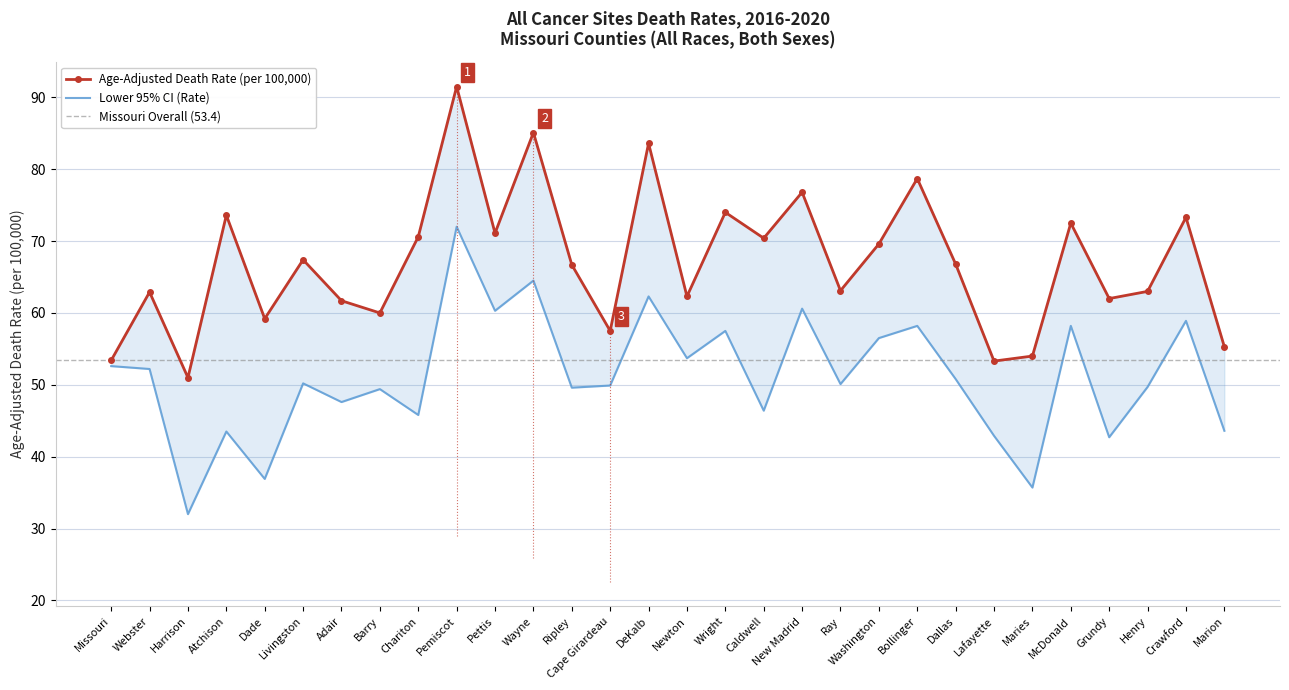

The value of Lower CI (Rate) at Pemiscot is 47.0. True or false?

False